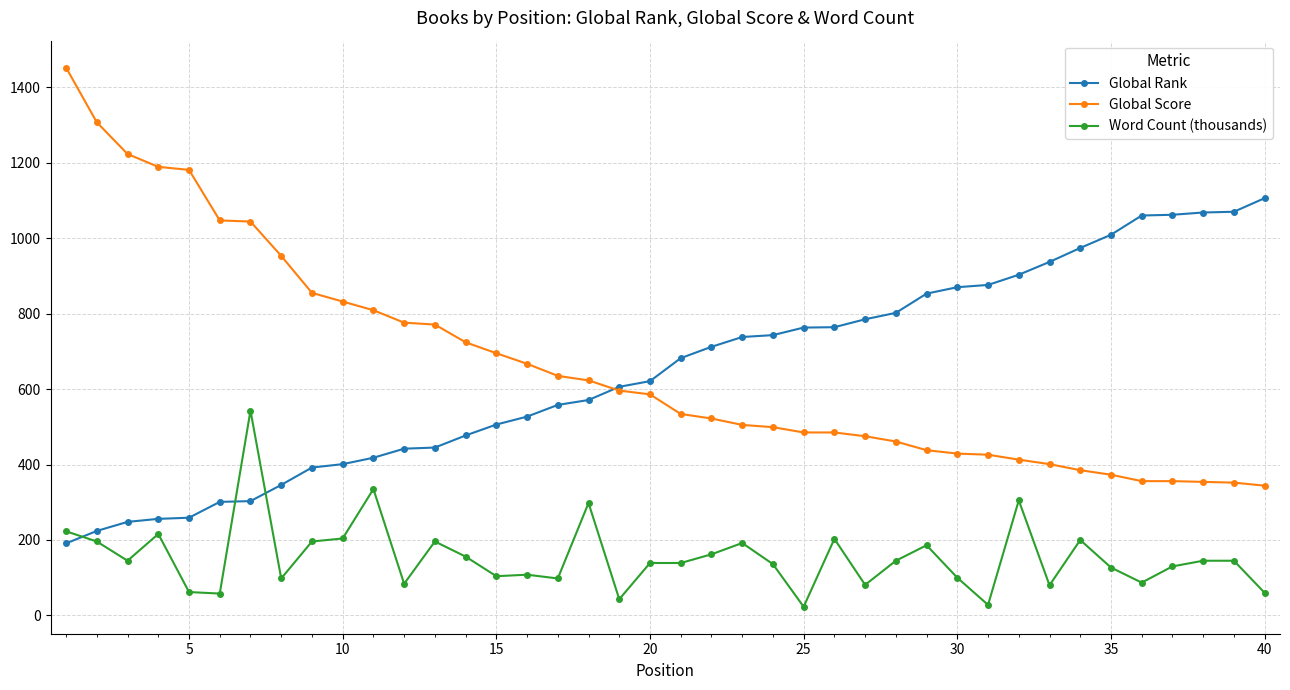

List the series in order of their peak value, highest first.

Global Score, Global Rank, Word Count (thousands)